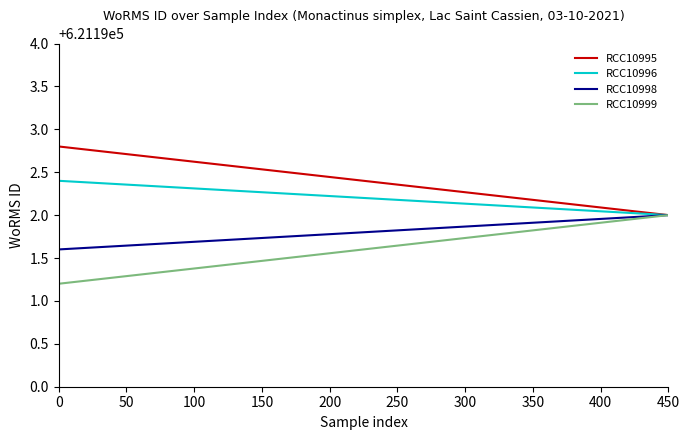

How many lines are shown in the chart?

4